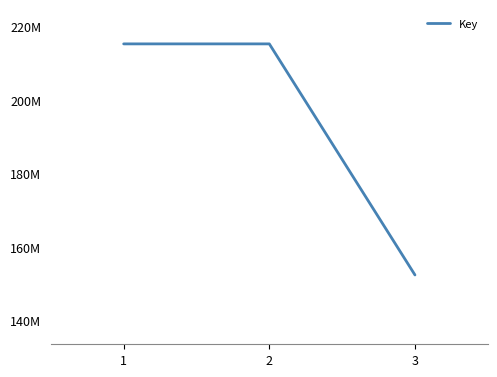

Does the chart have visible grid lines?

No